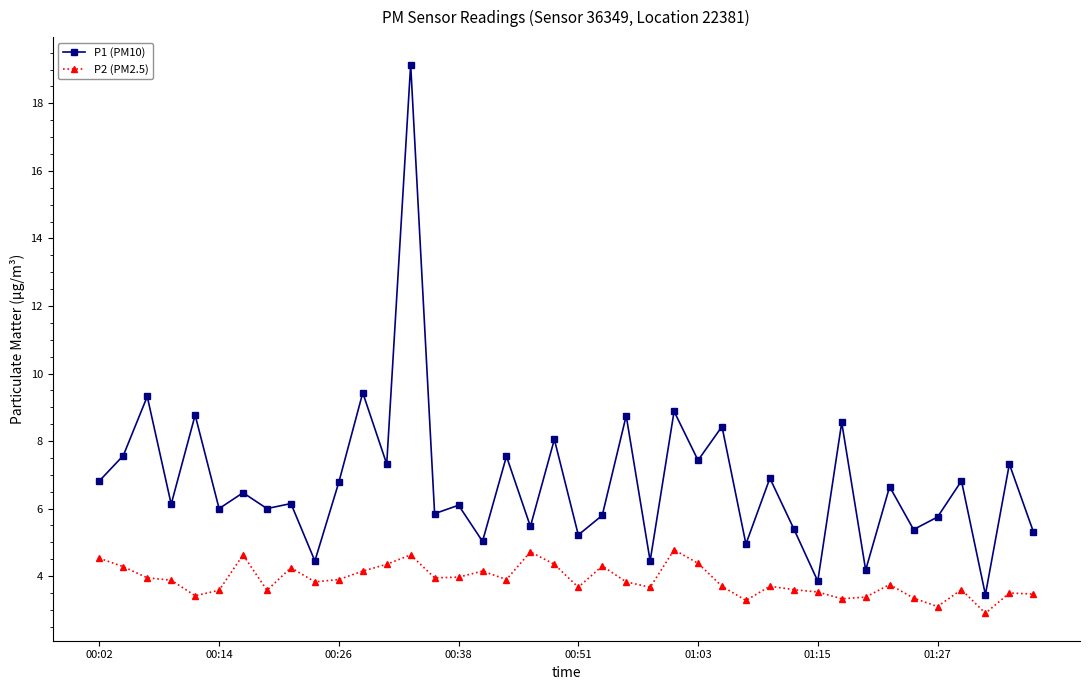

What is the minimum value shown in the chart?

2.9